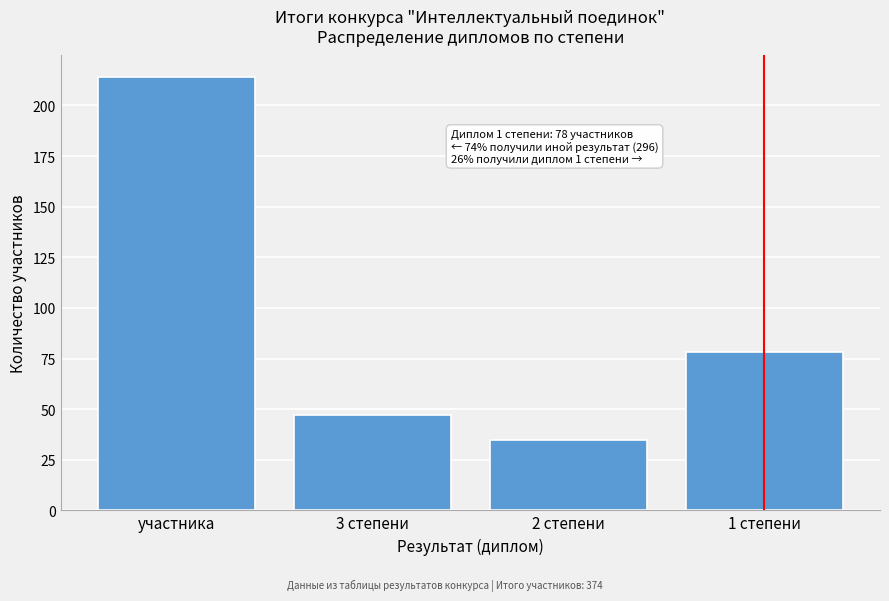

Reading right to left, transcribe all the data shown in this chart.

1 степени=78	2 степени=35	3 степени=47	участника=214